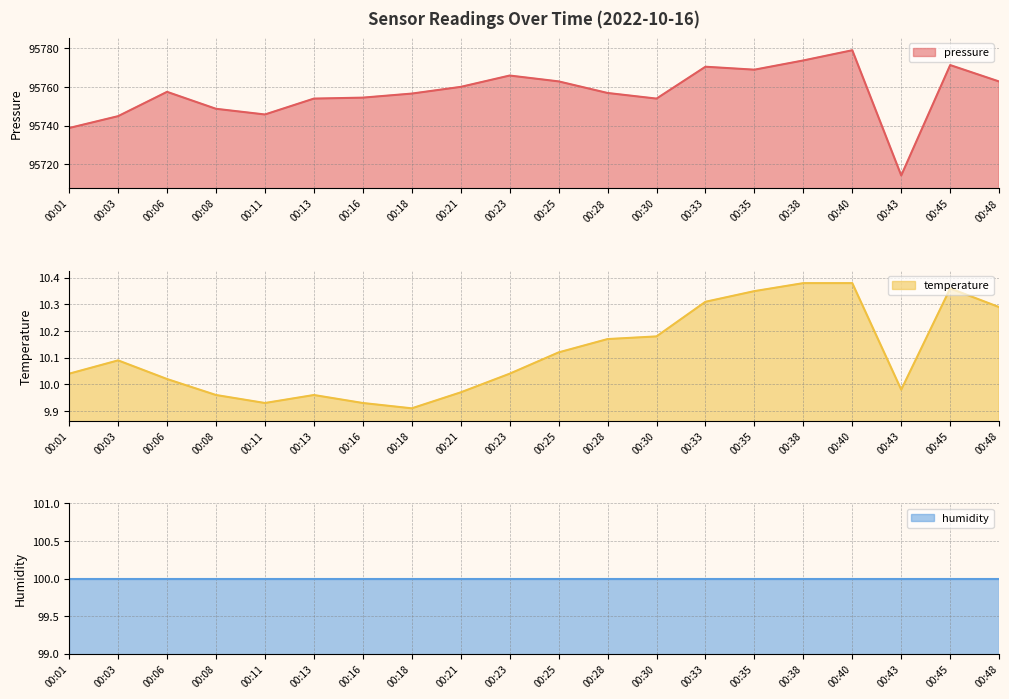

What is the total value across all series at 00:03?

95755.1